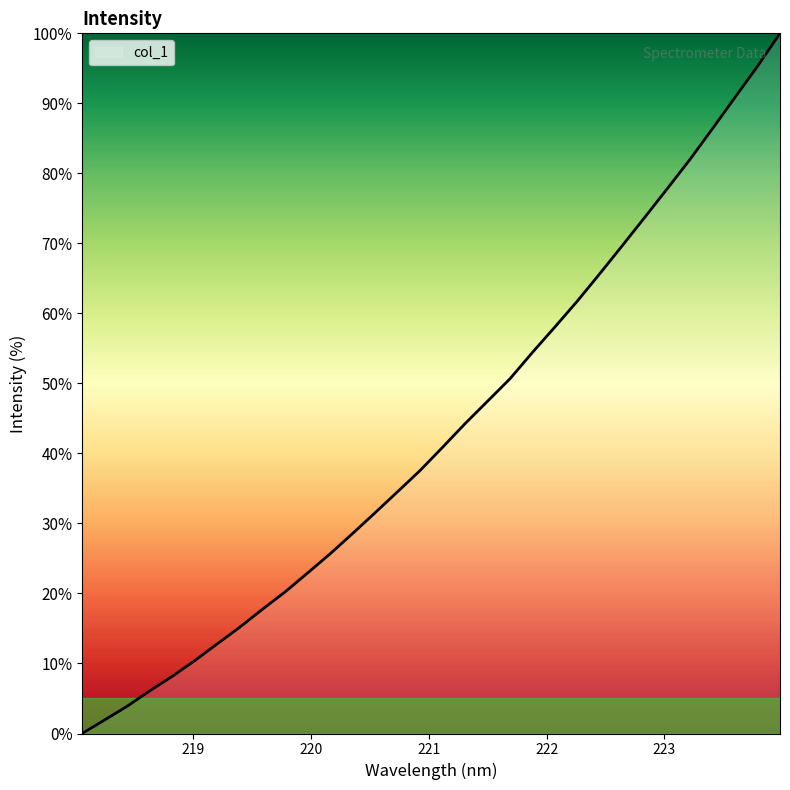

What is the greatest value displayed?

100.0